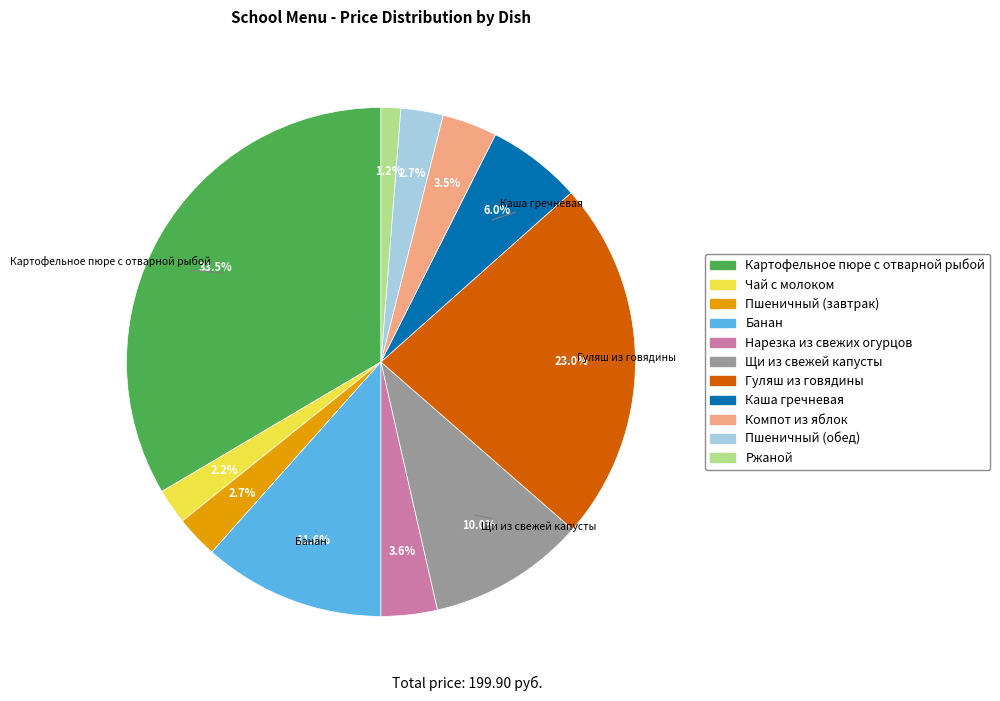

What is the ratio of the value at Компот из яблок to the value at Пшеничный (обед)?

1.3